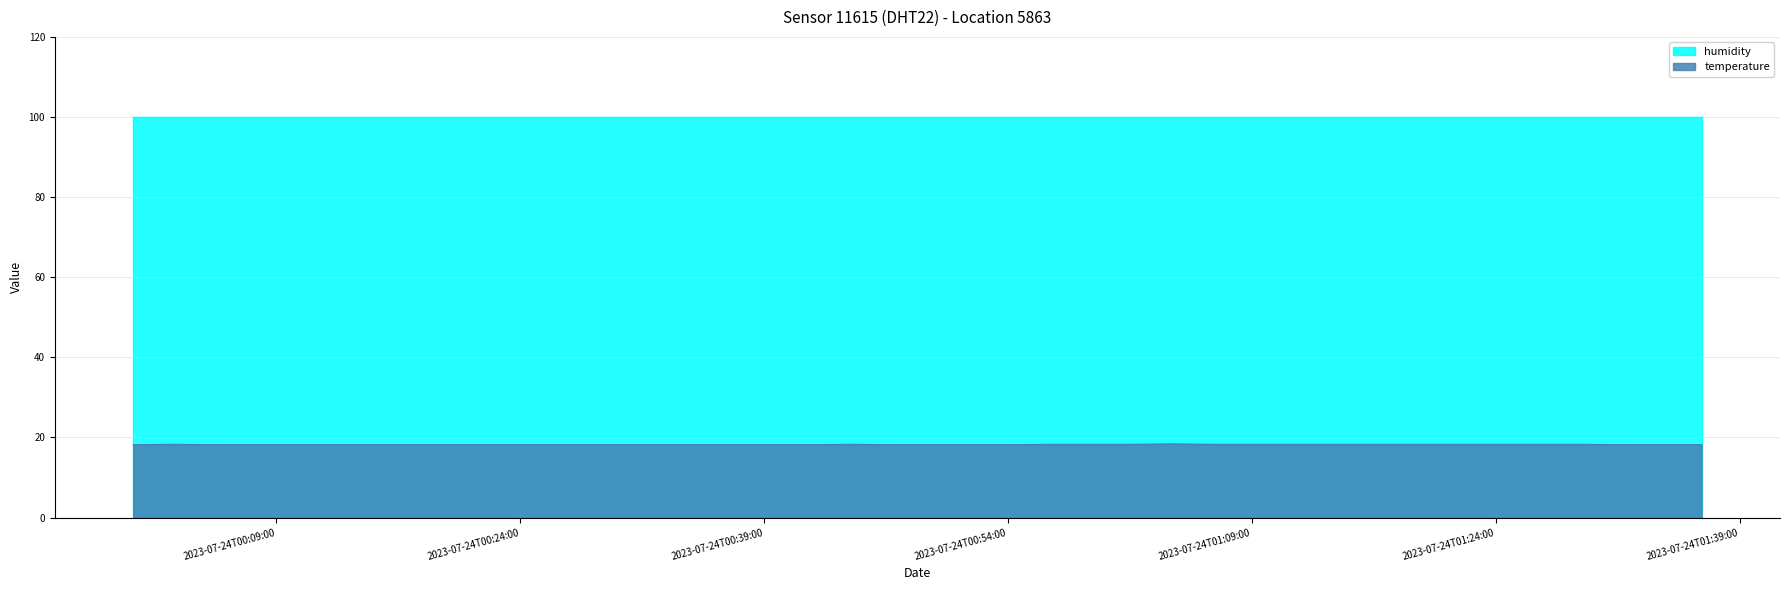

Which series has the largest range (max minus min)?

temperature